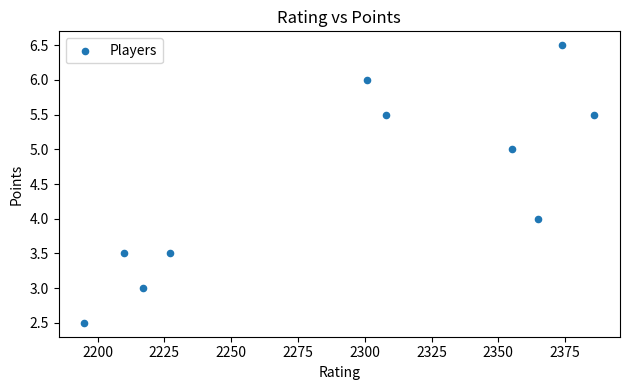

What is the average Y value?

4.5